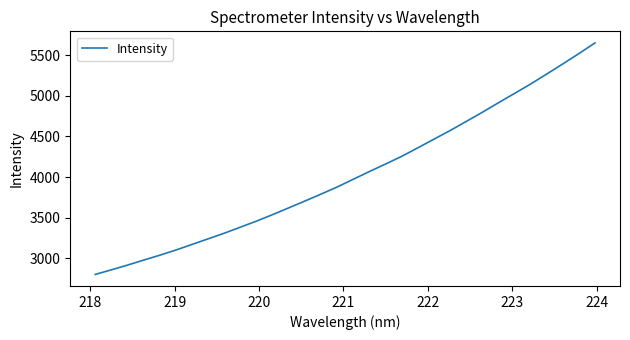

What is the minimum value shown in the chart?

2803.5